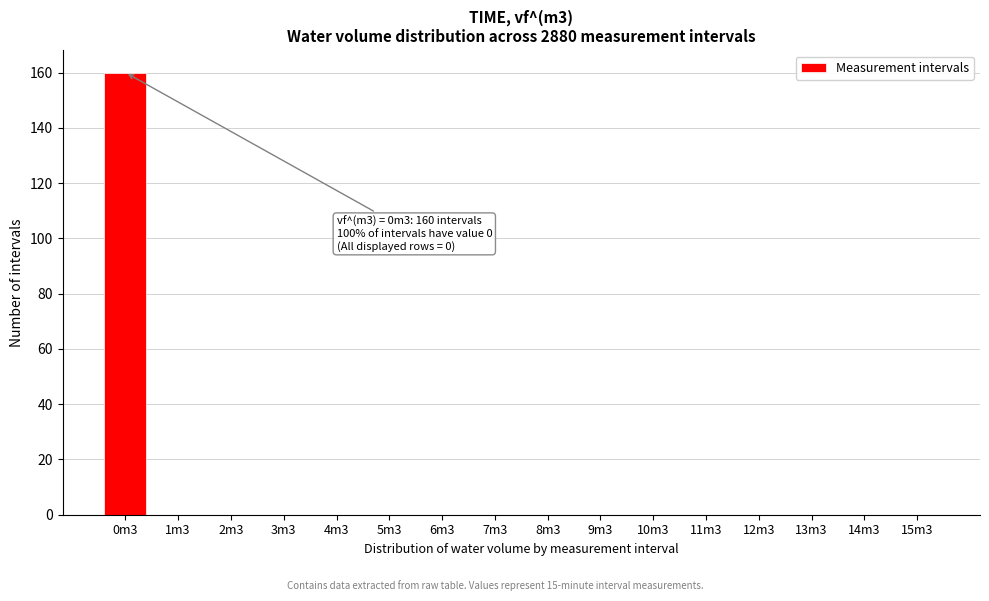

Reading right to left, list all the values displayed in this chart.

15m3=0	14m3=0	13m3=0	12m3=0	11m3=0	10m3=0	9m3=0	8m3=0	7m3=0	6m3=0	5m3=0	4m3=0	3m3=0	2m3=0	1m3=0	0m3=160